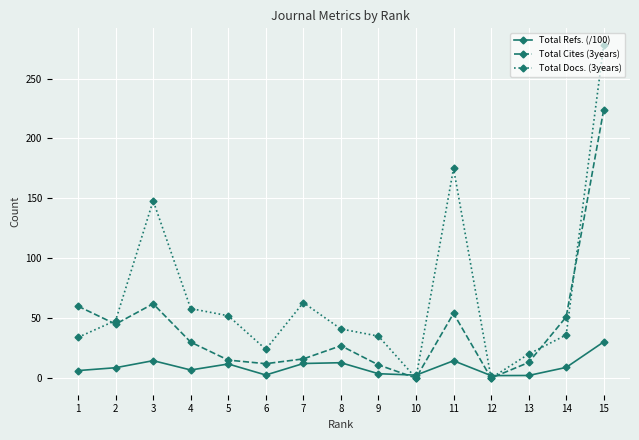

What is the minimum value for Total Refs. (/100)?

2.1